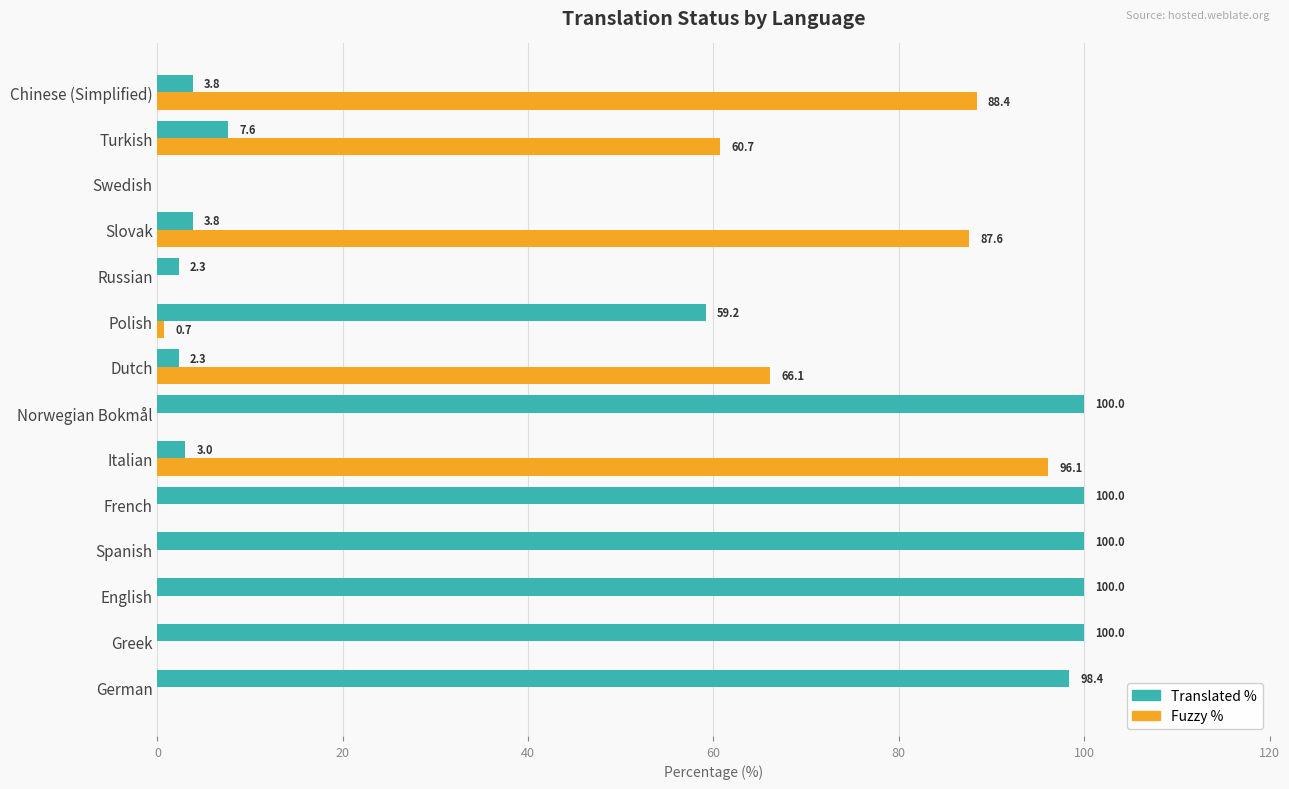

Which series changed the most between German and English?

Translated %